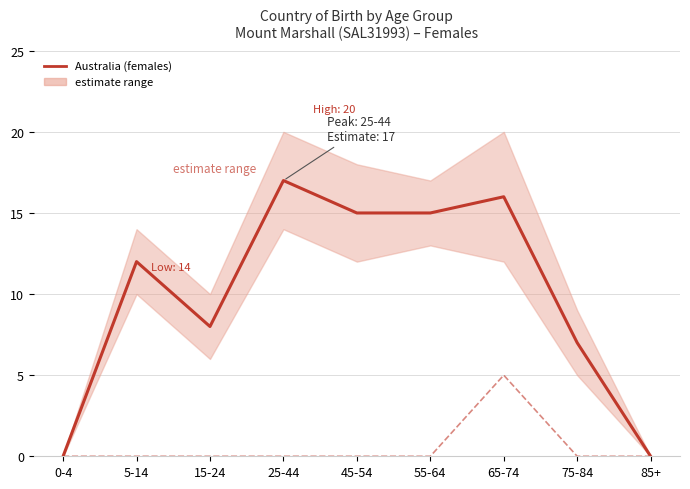

What is the label of the 3rd point from the right?

65-74